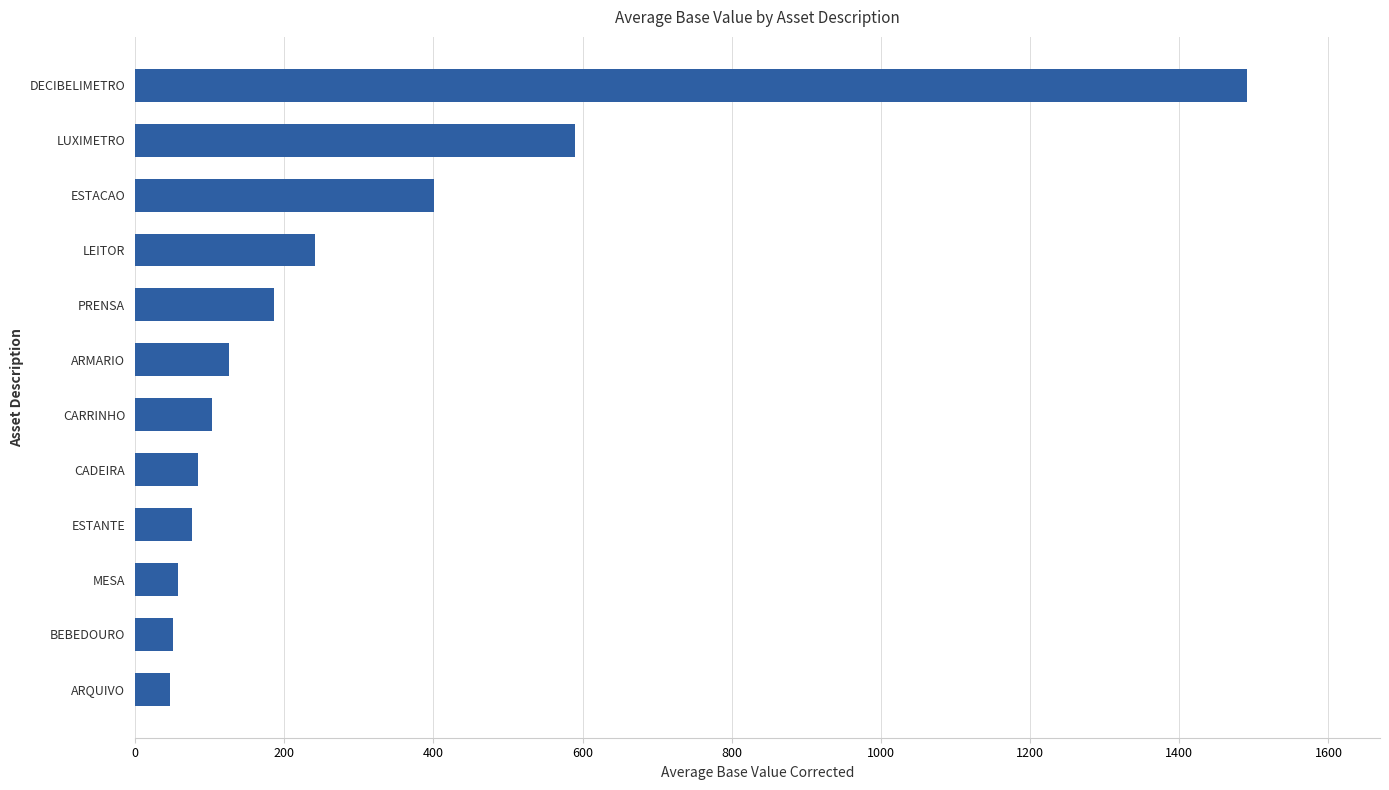

Read the value at MESA.

57.4